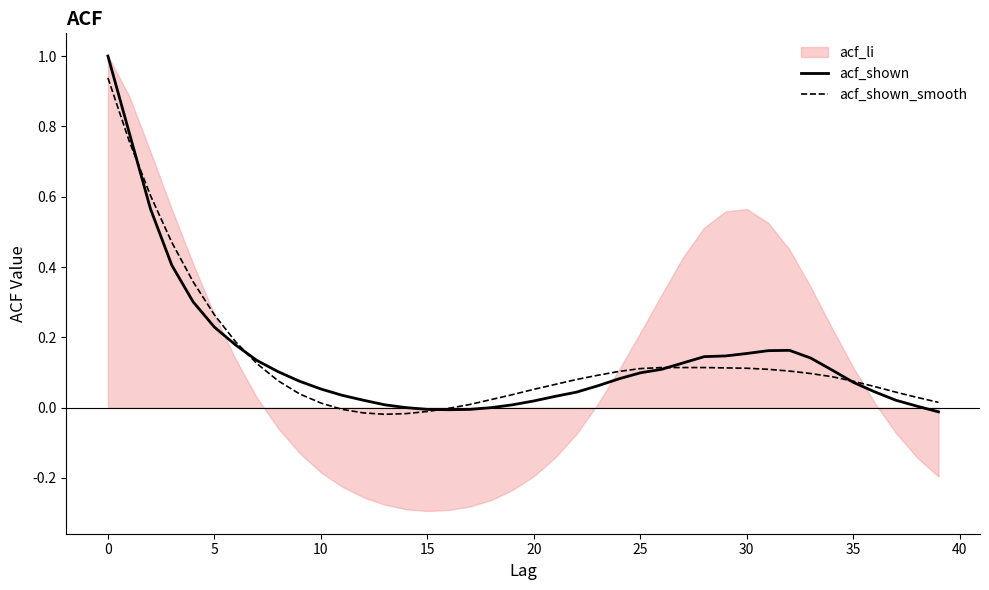

In acf_shown_smooth, how many points are lower than both neighbors (excluding endpoints)?

1